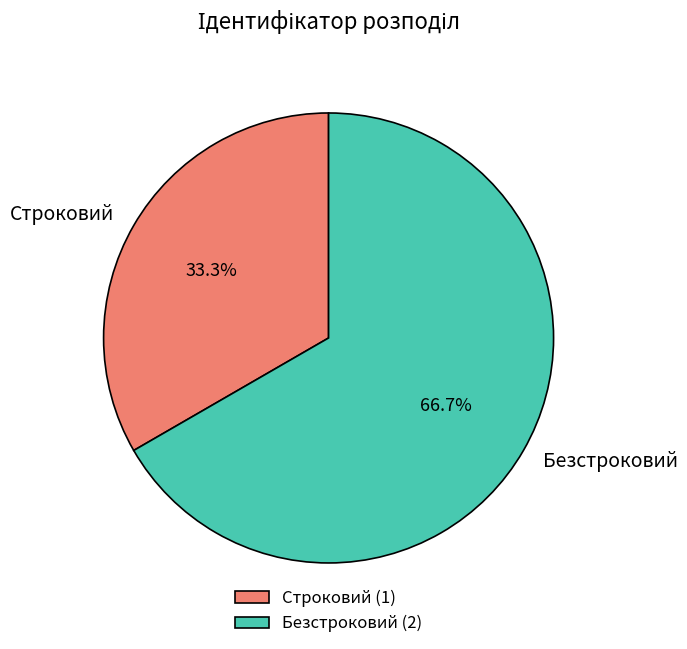

To the nearest percent, what percentage of the pie is Безстроковий?

67%